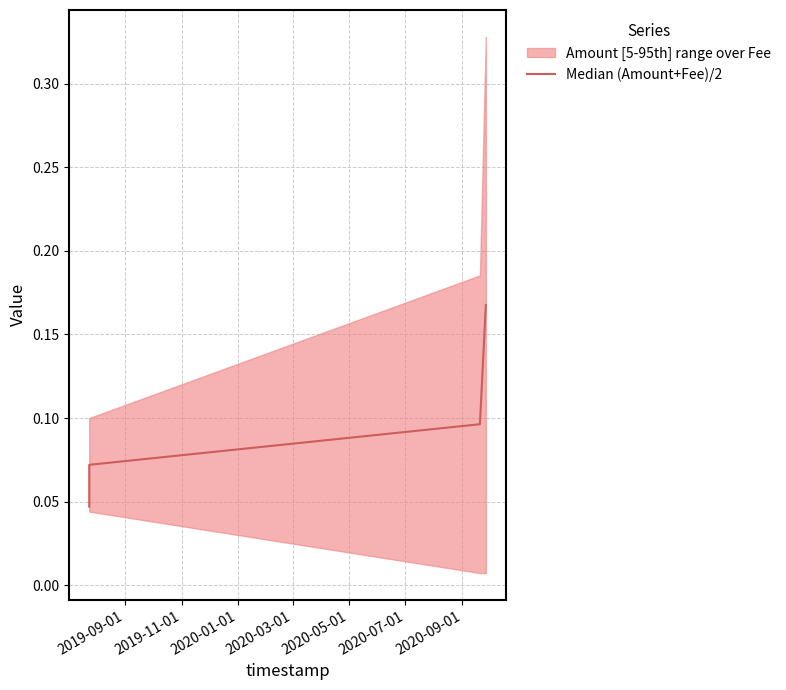

The value at 2019-09-01 is 0.0. True or false?

False